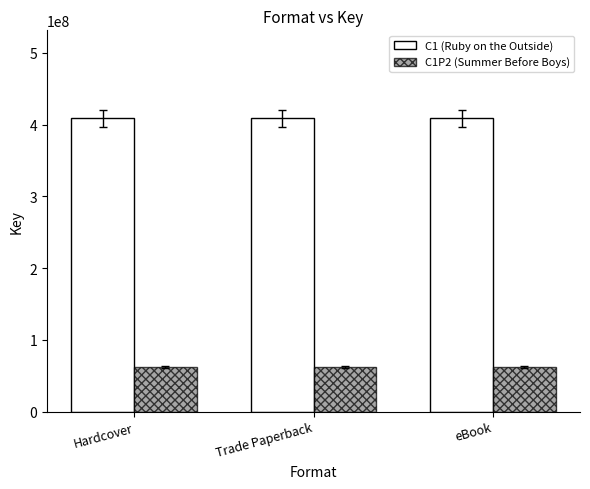

What is the lowest value of the C1P2 (Summer Before Boys) series?

61880163